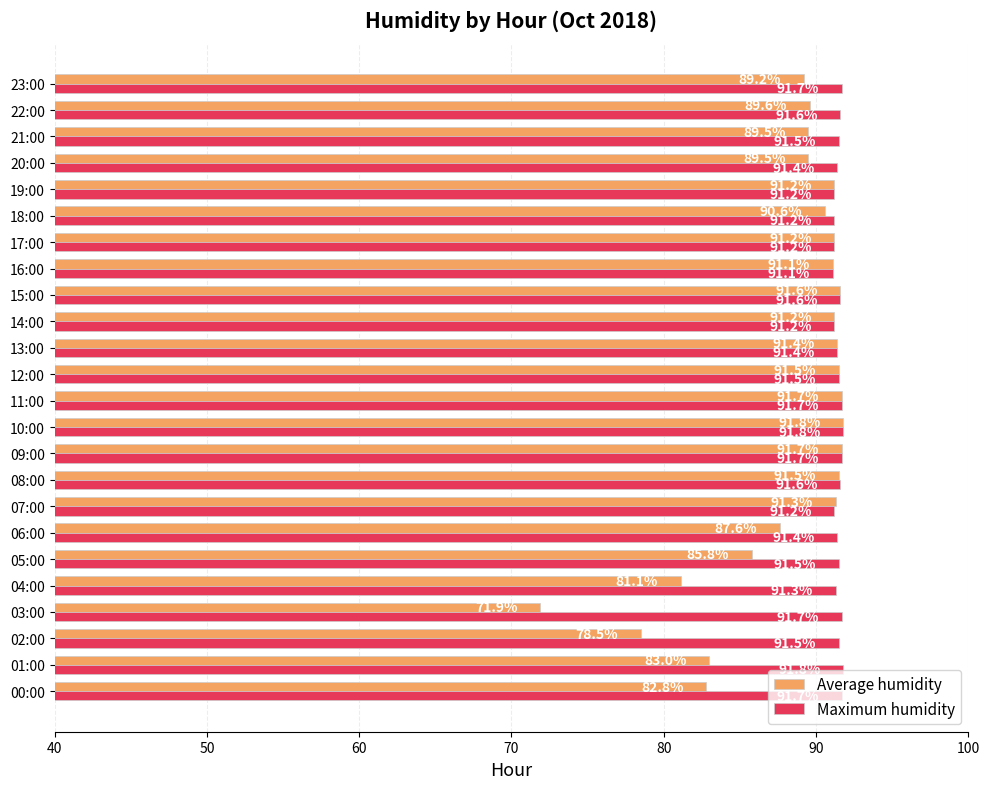

Is the value of Maximum humidity at 23:00 greater than the value of Average humidity at 22:00?

Yes